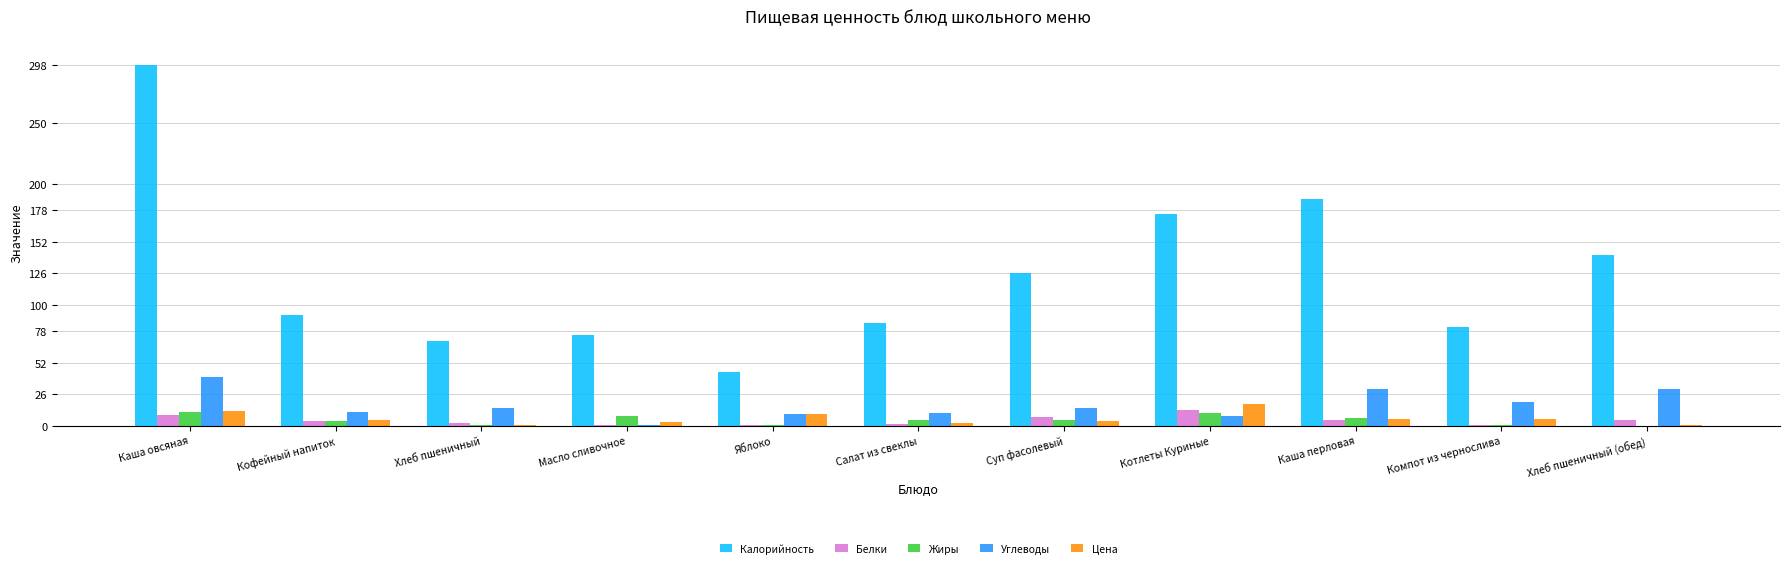

What is the sum of all Калорийность values?

1373.7